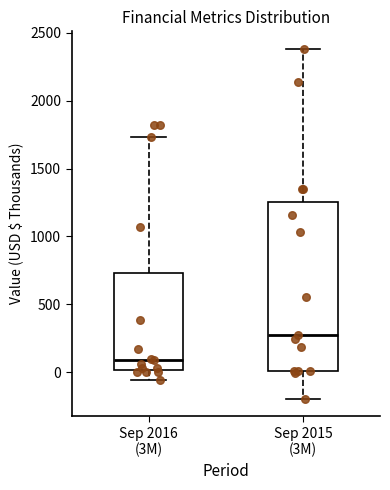

Comparing the boxes themselves (not the whiskers), which one is the tallest?

Sep 2015 (3M)